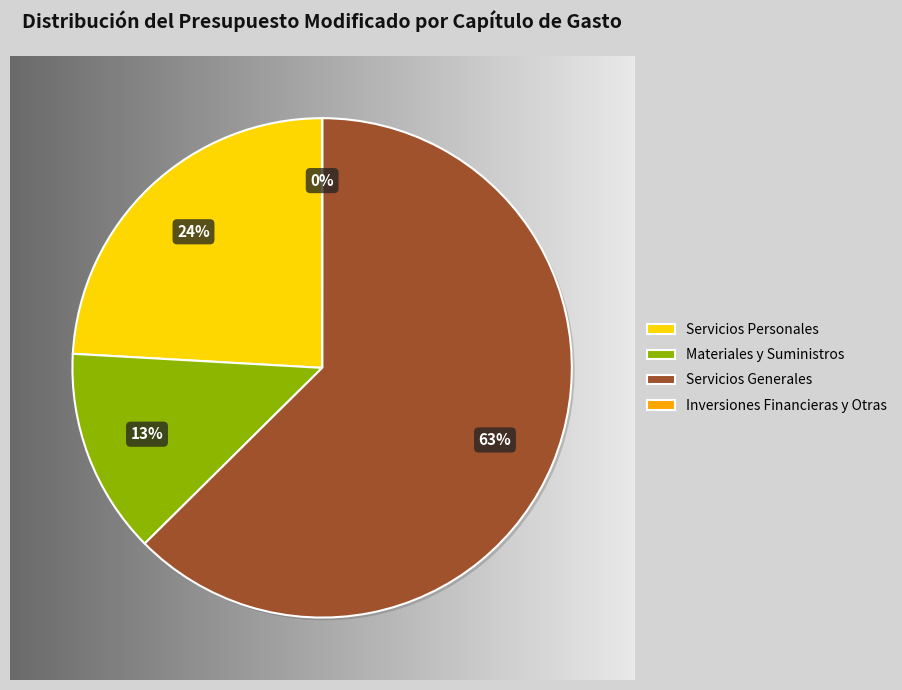

Is Servicios Personales the majority of the pie?

No